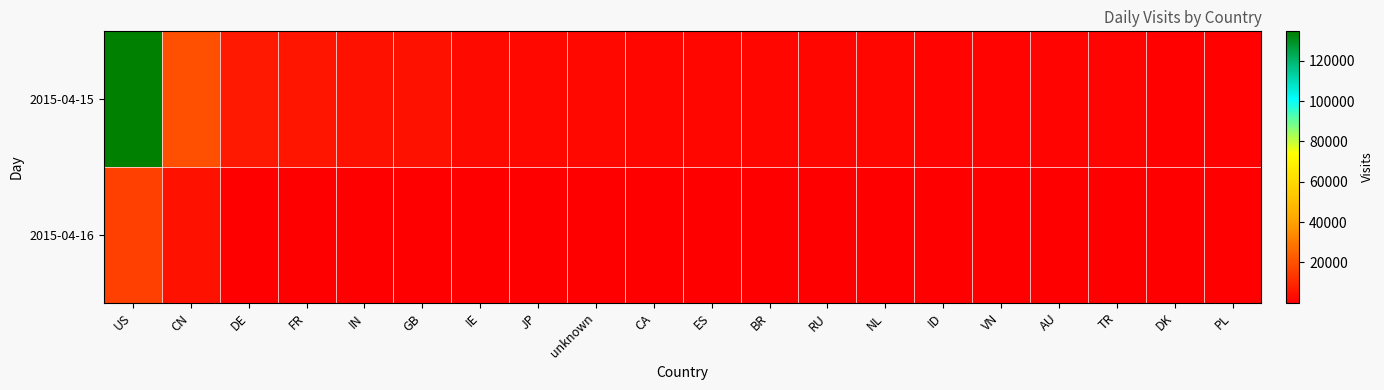

What is the total value across all series at unknown?

2754